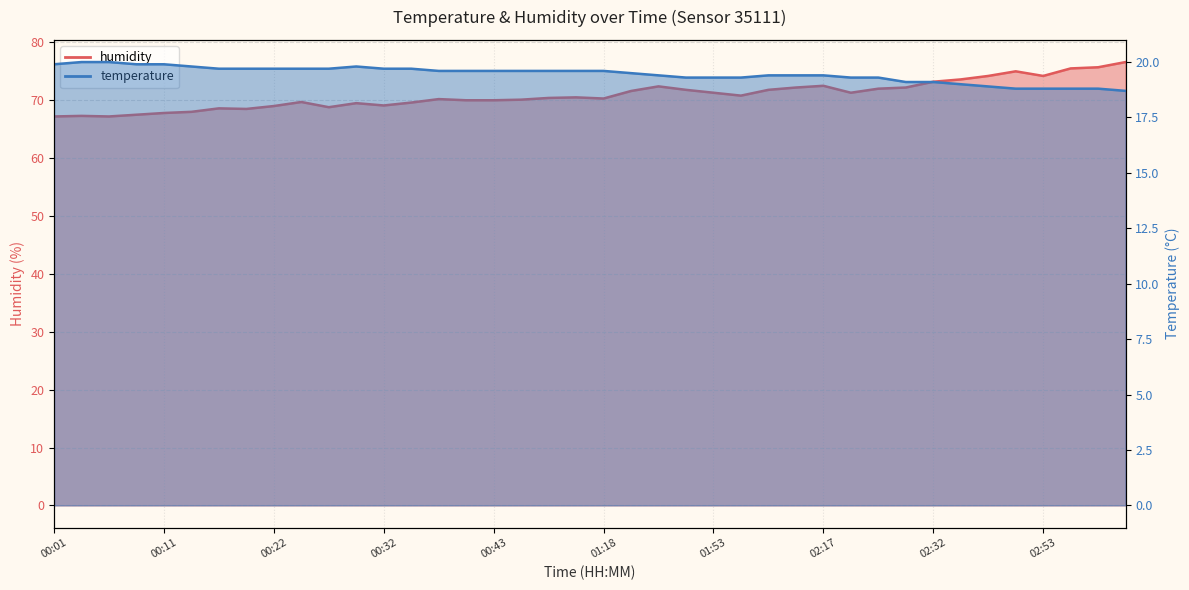

Reading left to right, transcribe all the data shown in this chart.

temperature: 00:01=19.9	00:03=20.0	00:06=20.0	00:09=19.9	00:11=19.9	00:14=19.8	00:17=19.7	00:19=19.7	00:22=19.7	00:24=19.7	00:27=19.7	00:30=19.8	00:32=19.7	00:35=19.7	00:37=19.6	00:40=19.6	00:43=19.6	00:49=19.6	01:00=19.6	01:03=19.6	01:18=19.6	01:21=19.5	01:33=19.4	01:50=19.3	01:53=19.3	01:59=19.3	02:08=19.4	02:11=19.4	02:17=19.4	02:20=19.3	02:26=19.3	02:29=19.1	02:32=19.1	02:35=19.0	02:38=18.9	02:47=18.8	02:53=18.8	03:01=18.8	03:04=18.8	03:13=18.7
humidity: 00:01=67.2	00:03=67.3	00:06=67.2	00:09=67.5	00:11=67.8	00:14=68.0	00:17=68.6	00:19=68.5	00:22=69.0	00:24=69.7	00:27=68.8	00:30=69.5	00:32=69.1	00:35=69.6	00:37=70.2	00:40=70.0	00:43=70.0	00:49=70.1	01:00=70.4	01:03=70.5	01:18=70.3	01:21=71.6	01:33=72.4	01:50=71.8	01:53=71.3	01:59=70.8	02:08=71.8	02:11=72.2	02:17=72.5	02:20=71.3	02:26=72.0	02:29=72.2	02:32=73.2	02:35=73.6	02:38=74.2	02:47=75.0	02:53=74.2	03:01=75.5	03:04=75.7	03:13=76.6